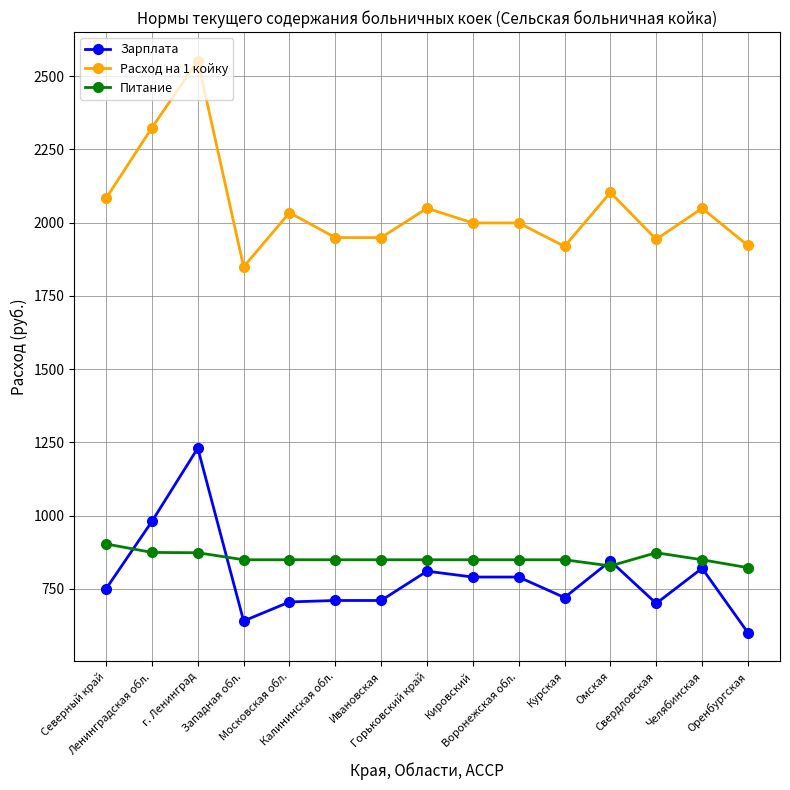

At which label does Расход на 1 койку reach its minimum?

Западная обл.